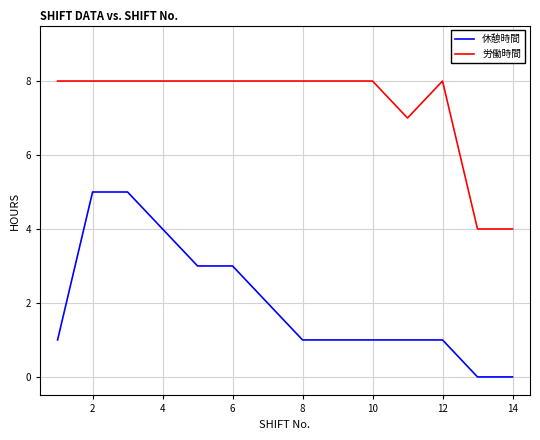

List the series in order of their overall mean, highest first.

労働時間, 休憩時間